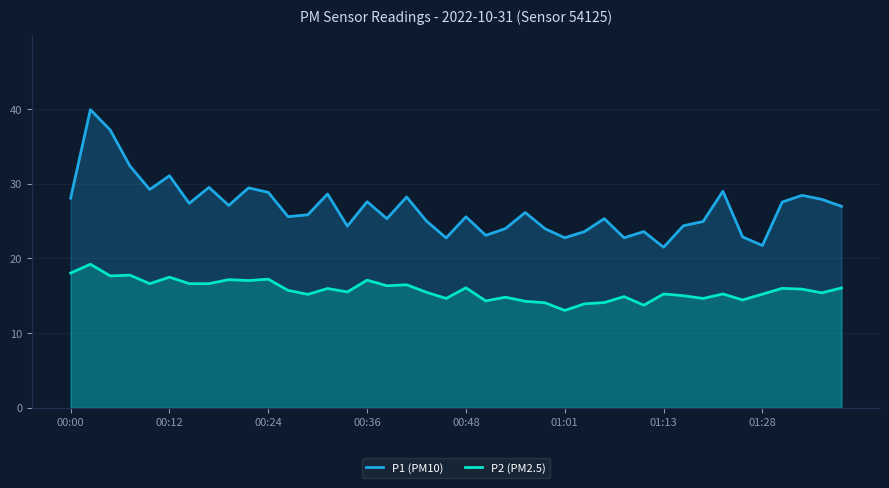

Reading left to right, list all the values displayed in this chart.

P1 (PM10): 28.1	39.9	37.2	32.4	29.2	31.1	27.4	29.5	27.1	29.4	28.9	25.6	25.9	28.6	24.3	27.6	25.3	28.2	25.0	22.8	25.6	23.1	24.0	26.1	24.0	22.8	23.6	25.3	22.8	23.6	21.5	24.4	24.9	29.0	22.9	21.7	27.6	28.4	27.9	27.0
P2 (PM2.5): 18.1	19.2	17.7	17.8	16.6	17.5	16.6	16.6	17.2	17.1	17.2	15.7	15.2	16.0	15.5	17.1	16.4	16.5	15.5	14.7	16.1	14.3	14.8	14.3	14.1	13.1	13.9	14.1	14.9	13.8	15.2	15.0	14.7	15.2	14.4	15.2	16.0	15.9	15.4	16.1